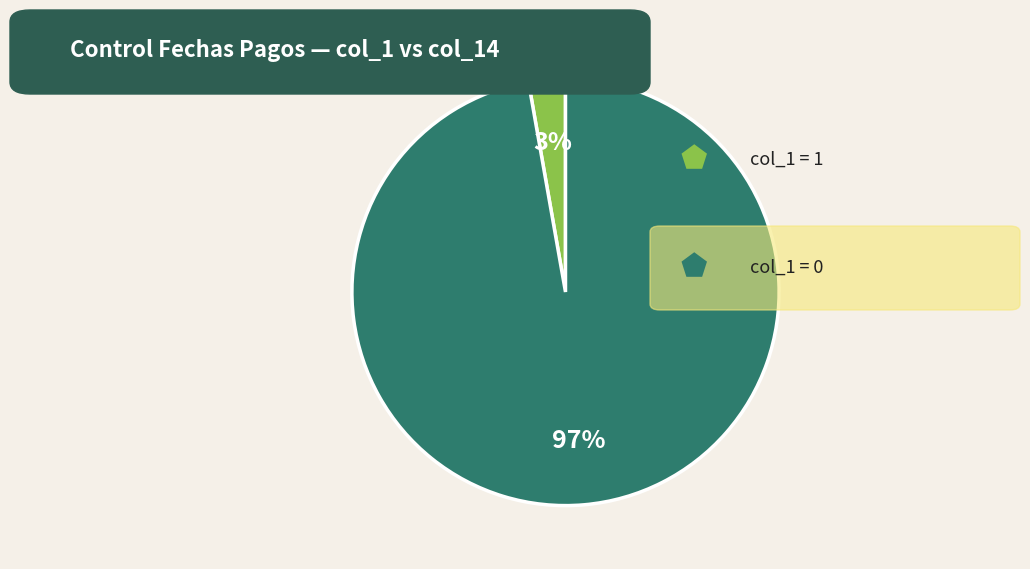

To the nearest percent, what is the difference between the largest and smallest slice percentages?

94%